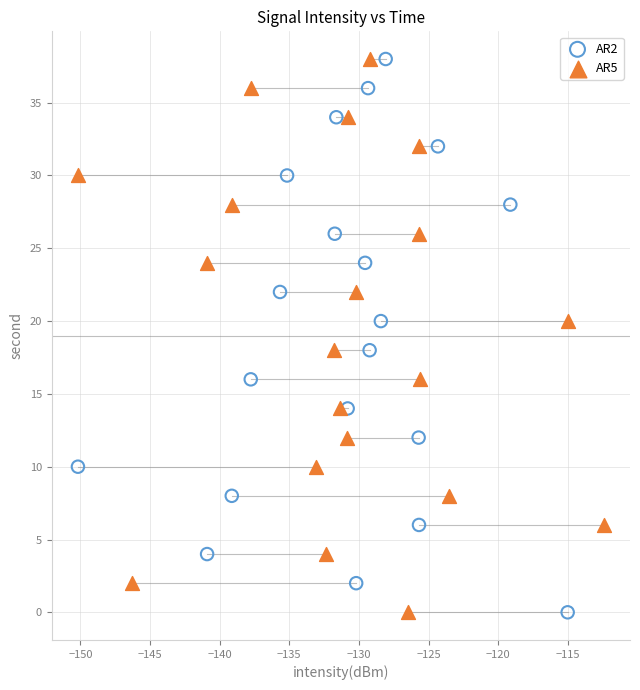

What are all the series names shown in the legend?

AR2, AR5